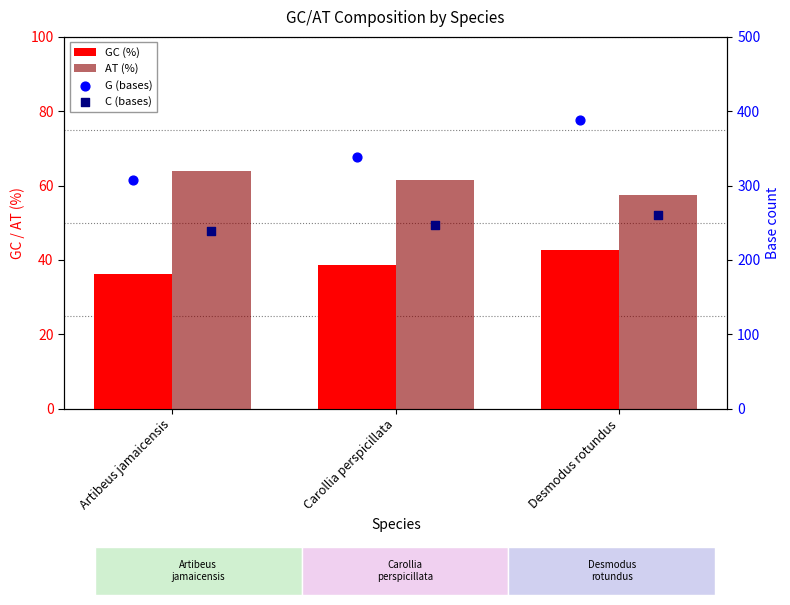

Which series has the largest total across all categories?

G (bases)